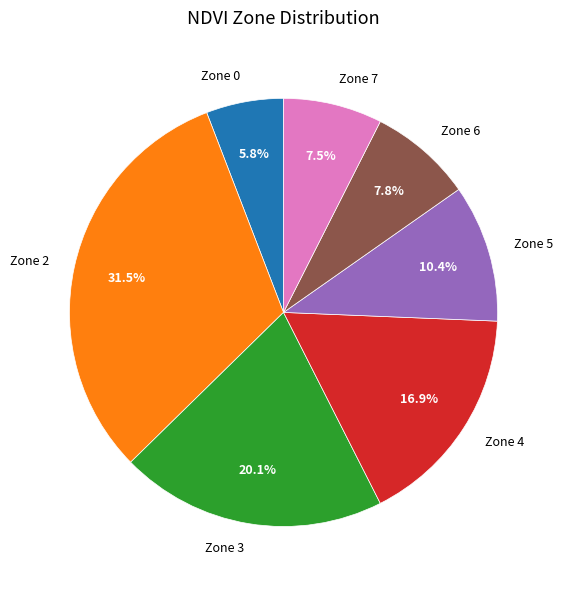

What percentage is NOT represented by Zone 5?

89.6%